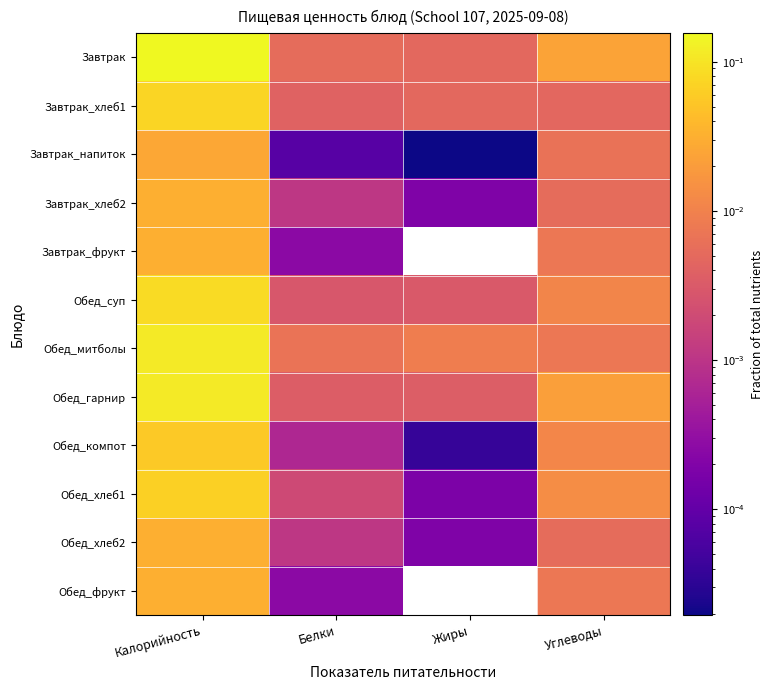

Reading left to right, what are all the values shown in this chart?

Завтрак: Калорийность=0.2	Белки=0.0	Жиры=0.0	Углеводы=0.0
Завтрак_хлеб1: Калорийность=0.1	Белки=0.0	Жиры=0.0	Углеводы=0.0
Завтрак_напиток: Калорийность=0.0	Белки=0.0	Жиры=0.0	Углеводы=0.0
Завтрак_хлеб2: Калорийность=0.0	Белки=0.0	Жиры=0.0	Углеводы=0.0
Завтрак_фрукт: Калорийность=0.0	Белки=0.0	Жиры=0.0	Углеводы=0.0
Обед_суп: Калорийность=0.1	Белки=0.0	Жиры=0.0	Углеводы=0.0
Обед_митболы: Калорийность=0.1	Белки=0.0	Жиры=0.0	Углеводы=0.0
Обед_гарнир: Калорийность=0.1	Белки=0.0	Жиры=0.0	Углеводы=0.0
Обед_компот: Калорийность=0.1	Белки=0.0	Жиры=0.0	Углеводы=0.0
Обед_хлеб1: Калорийность=0.1	Белки=0.0	Жиры=0.0	Углеводы=0.0
Обед_хлеб2: Калорийность=0.0	Белки=0.0	Жиры=0.0	Углеводы=0.0
Обед_фрукт: Калорийность=0.0	Белки=0.0	Жиры=0.0	Углеводы=0.0